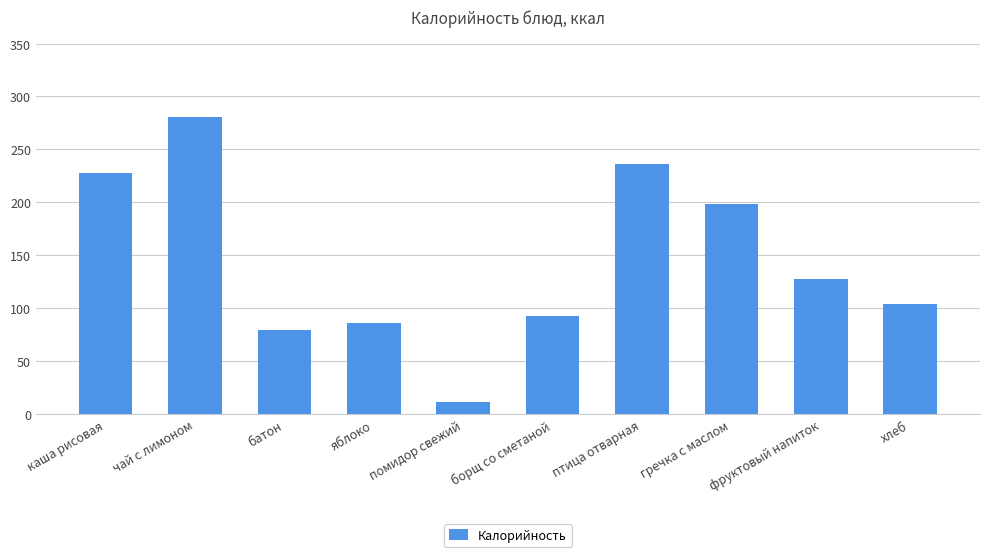

Rank the categories by value from lowest to highest.

помидор свежий, батон, яблоко, борщ со сметаной, хлеб, фруктовый напиток, гречка с маслом, каша рисовая, птица отварная, чай с лимоном